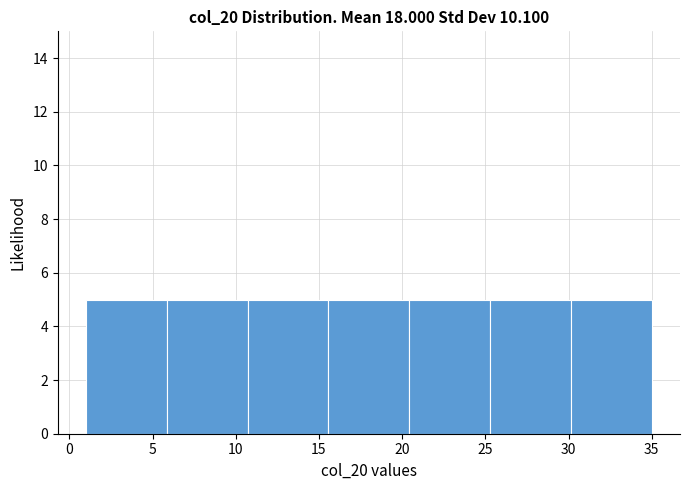

Reading left to right, transcribe this chart: for each bar, give the range it covers on the x-axis and its height. Neither the bar edges nor the heights are printed on the chart, so give them approximately, as read against the axes.

1.0 to 6.0: 5
6.0 to 10.5: 5
10.5 to 15.5: 5
15.5 to 20.5: 5
20.5 to 25.5: 5
25.5 to 30.0: 5
30.0 to 35.0: 5